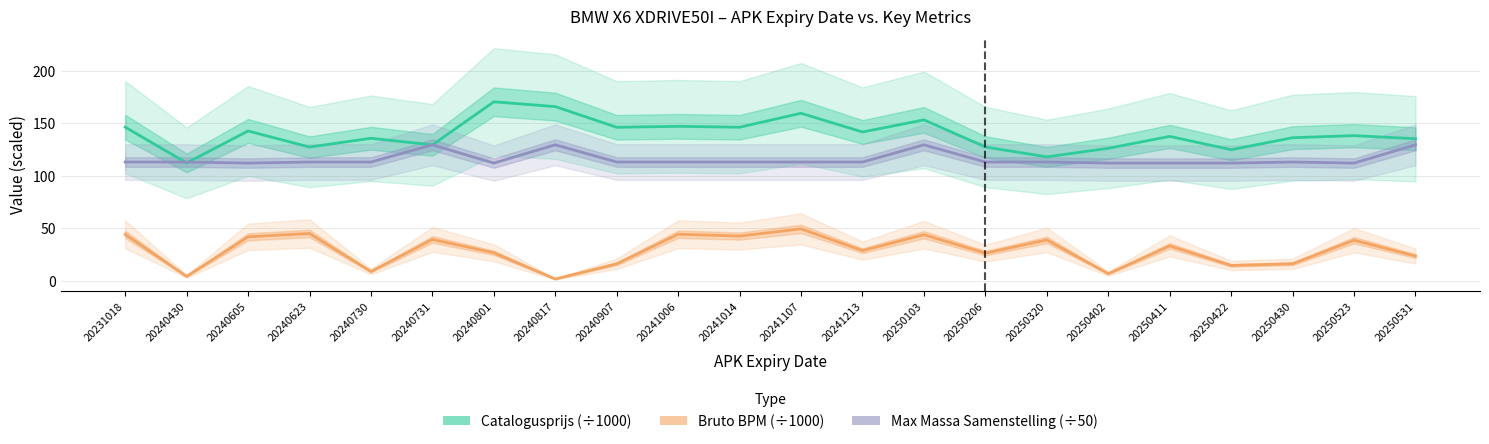

What is the value of the Catalogusprijs (÷1000) point at the 12th from the left?

159.6